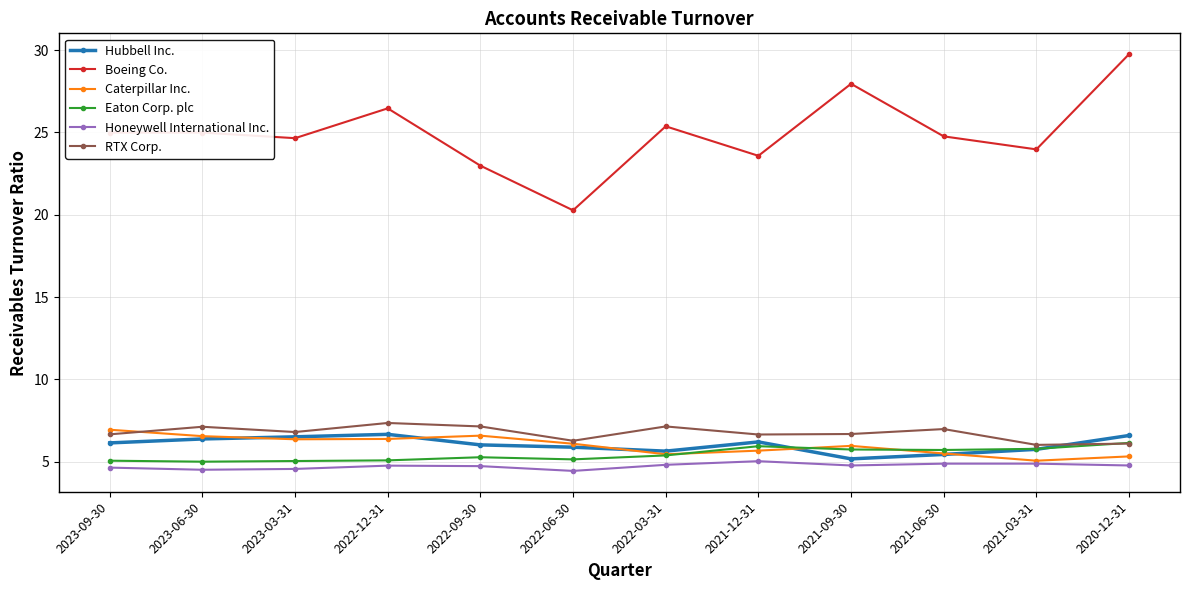

True or false: Hubbell Inc. has more than 1 interior local peaks.

True